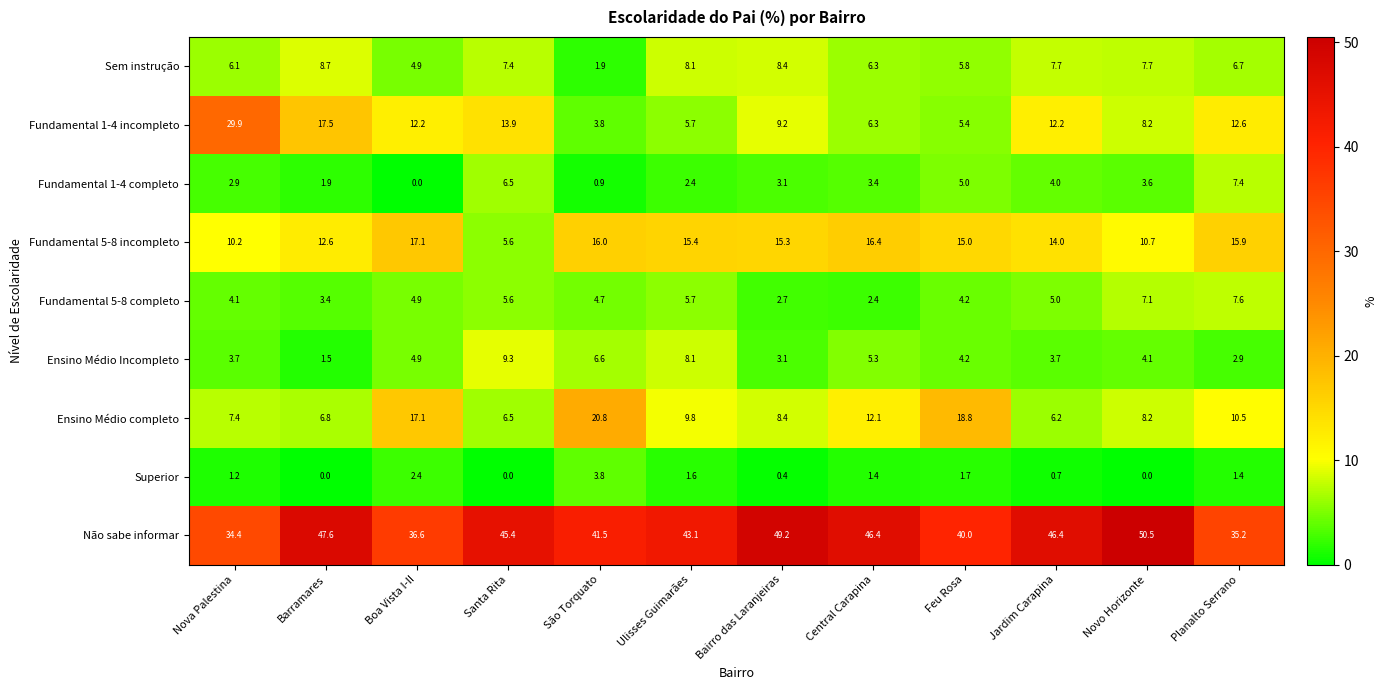

What is the total value across all series at Nova Palestina?

99.9